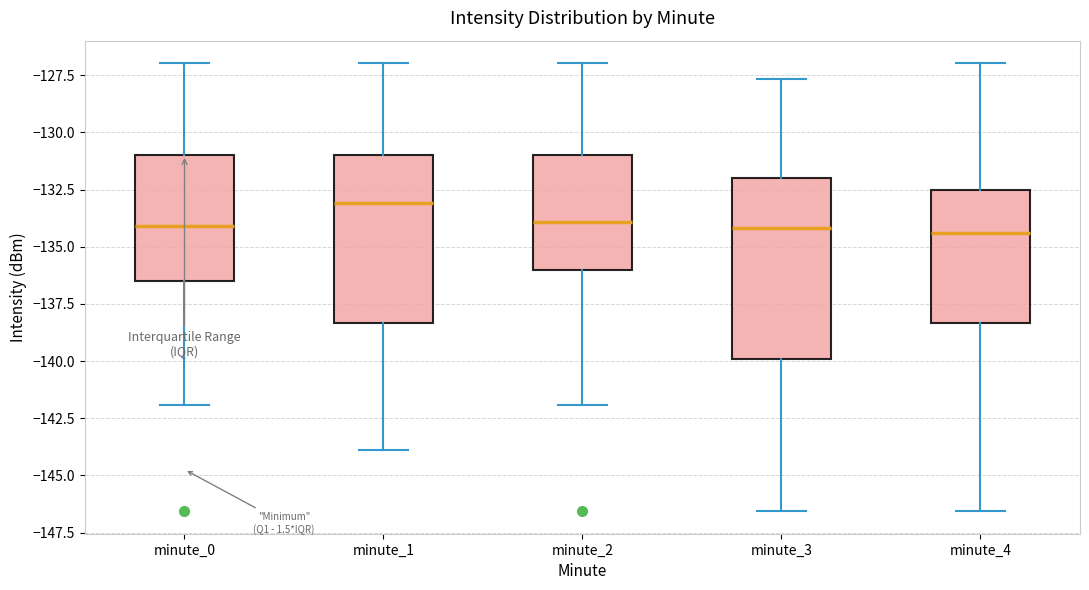

Where does the lower whisker of the box for minute_2 end on the y-axis? The values are not printed on the chart, so give them approximately, as read against the axis.

-142.0